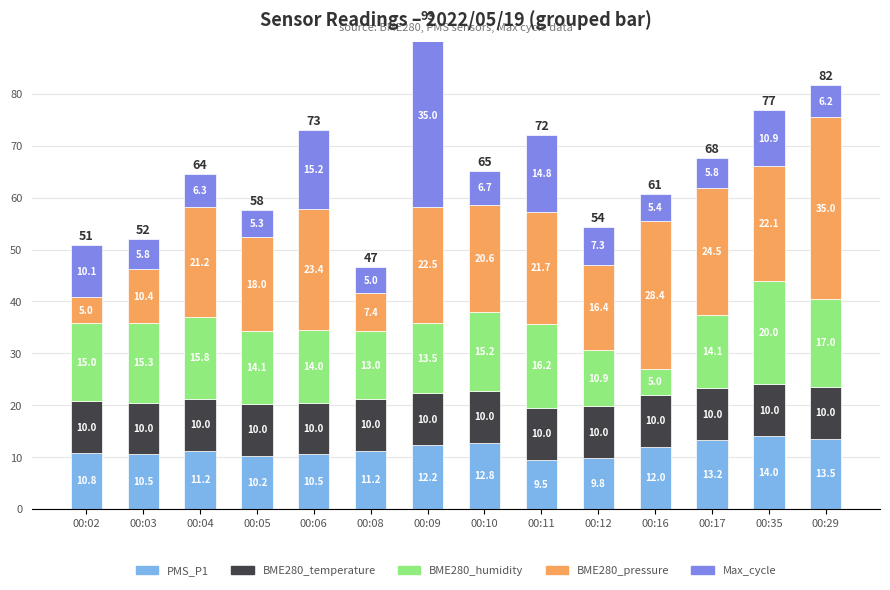

Reading left to right, extract all data points from this chart.

PMS_P1: 00:02=10.8	00:03=10.5	00:04=11.2	00:05=10.2	00:06=10.5	00:08=11.2	00:09=12.2	00:10=12.8	00:11=9.5	00:12=9.8	00:16=12.0	00:17=13.2	00:35=14.0	00:29=13.5
BME280_temperature: 00:02=10.0	00:03=10.0	00:04=10.0	00:05=10.0	00:06=10.0	00:08=10.0	00:09=10.0	00:10=10.0	00:11=10.0	00:12=10.0	00:16=10.0	00:17=10.0	00:35=10.0	00:29=10.0
BME280_humidity: 00:02=15.0	00:03=15.3	00:04=15.8	00:05=14.1	00:06=14.0	00:08=13.0	00:09=13.5	00:10=15.2	00:11=16.2	00:12=10.9	00:16=5.0	00:17=14.1	00:35=20.0	00:29=17.0
BME280_pressure: 00:02=5.0	00:03=10.4	00:04=21.2	00:05=18.0	00:06=23.4	00:08=7.4	00:09=22.5	00:10=20.6	00:11=21.7	00:12=16.4	00:16=28.4	00:17=24.5	00:35=22.1	00:29=35.0
Max_cycle: 00:02=10.1	00:03=5.8	00:04=6.3	00:05=5.3	00:06=15.2	00:08=5.0	00:09=35.0	00:10=6.7	00:11=14.8	00:12=7.3	00:16=5.4	00:17=5.8	00:35=10.9	00:29=6.2